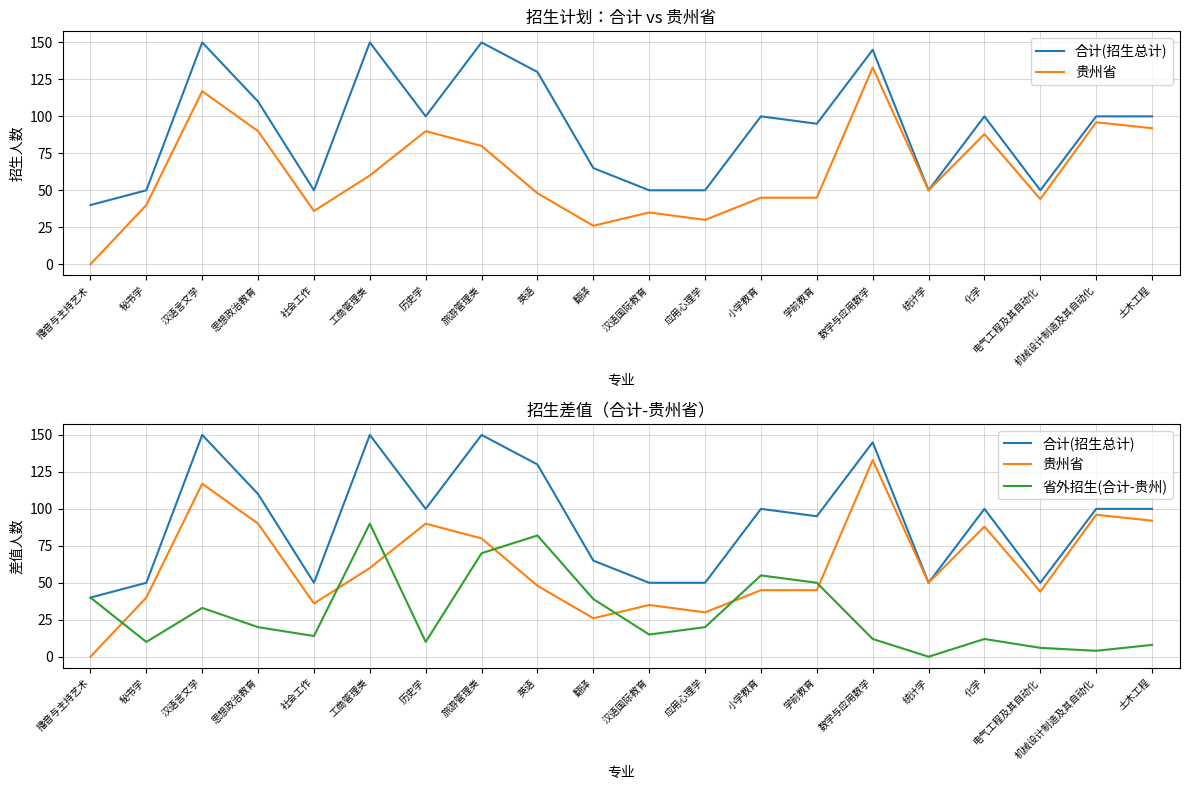

True or false: 省外招生(合计-贵州) and 合计(招生总计) cross at least once.

False